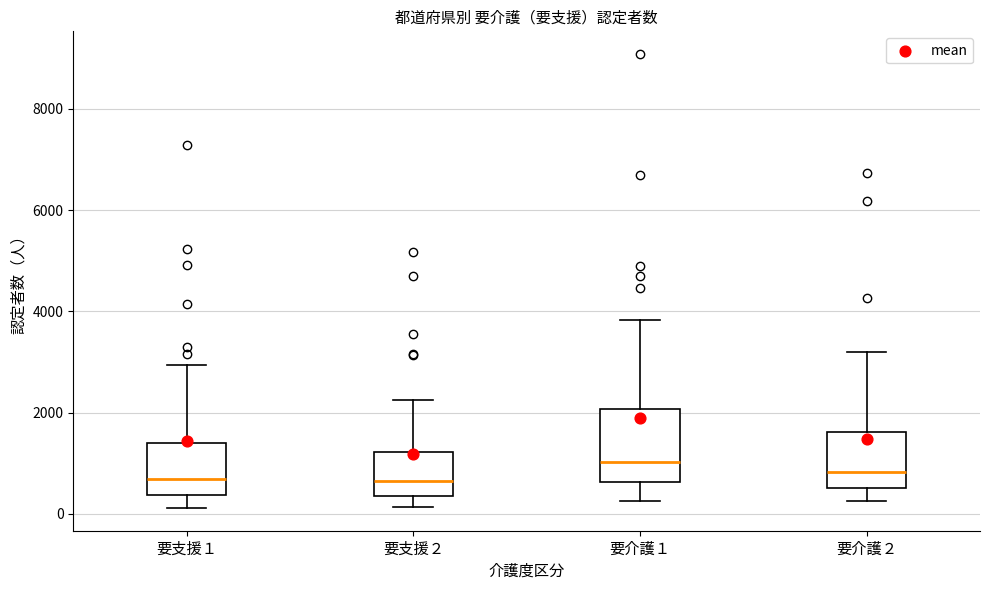

Reading left to right, transcribe this box plot: for each box, give where its median line is, the range the box spans, and where its two whiskers end, as read against the y-axis. The values are not printed on the chart, so give them approximately, as read against the axis.

要支援１: median 600, box 400 to 1400, whiskers 200 to 3000
要支援２: median 600, box 400 to 1200, whiskers 200 to 2200
要介護１: median 1000, box 600 to 2000, whiskers 200 to 3800
要介護２: median 800, box 600 to 1600, whiskers 200 to 3200